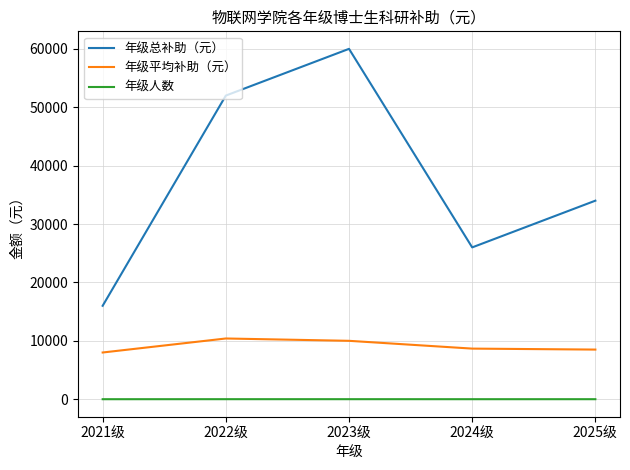

Is the value of 年级平均补助（元） at 2023级 greater than the value of 年级总补助（元） at 2021级?

No